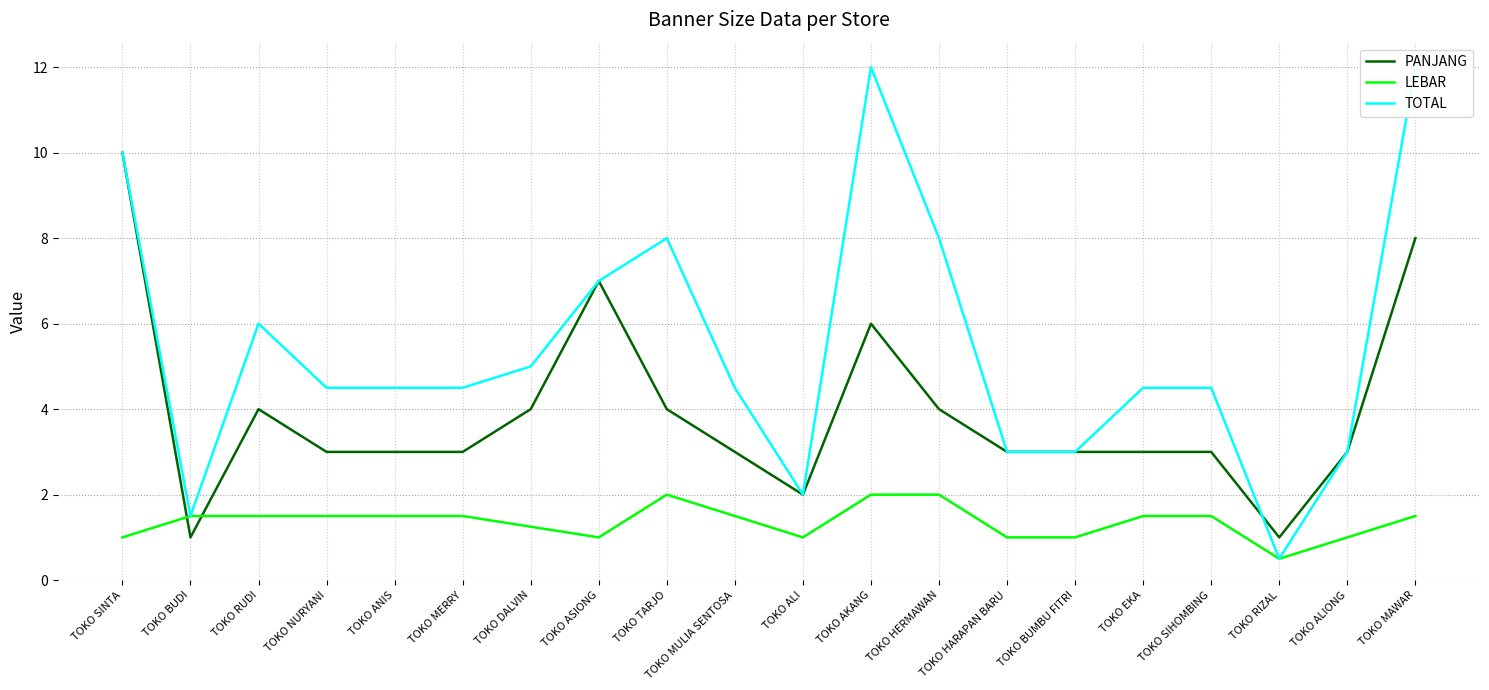

What is the value of the TOTAL point at the 6th from the left?

4.5